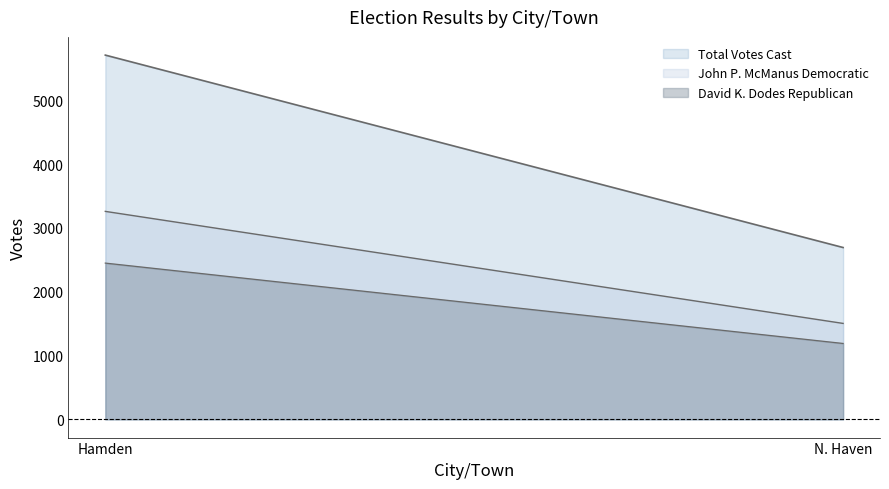

The value of John P. McManus Democratic at Hamden is 1459. True or false?

False